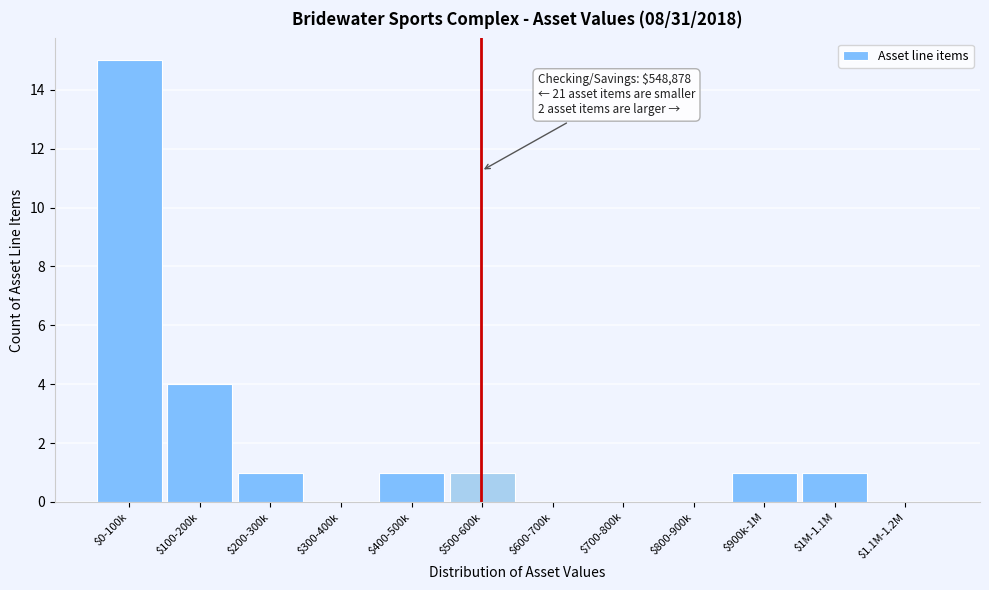

What is the greatest value displayed?

15